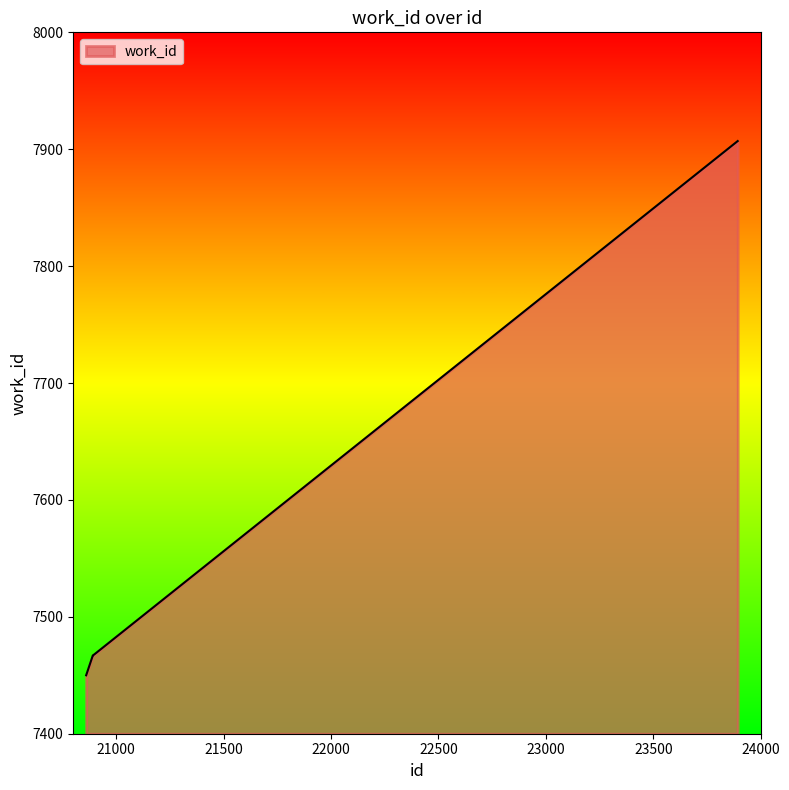

What is the maximum value shown in the chart?

7907